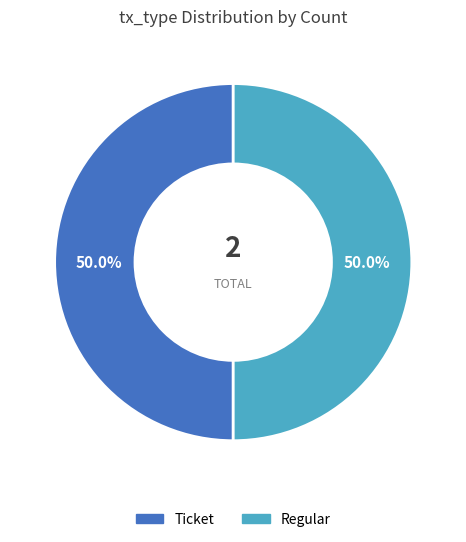

What is the ratio of the value at Regular to the value at Ticket?

1.0